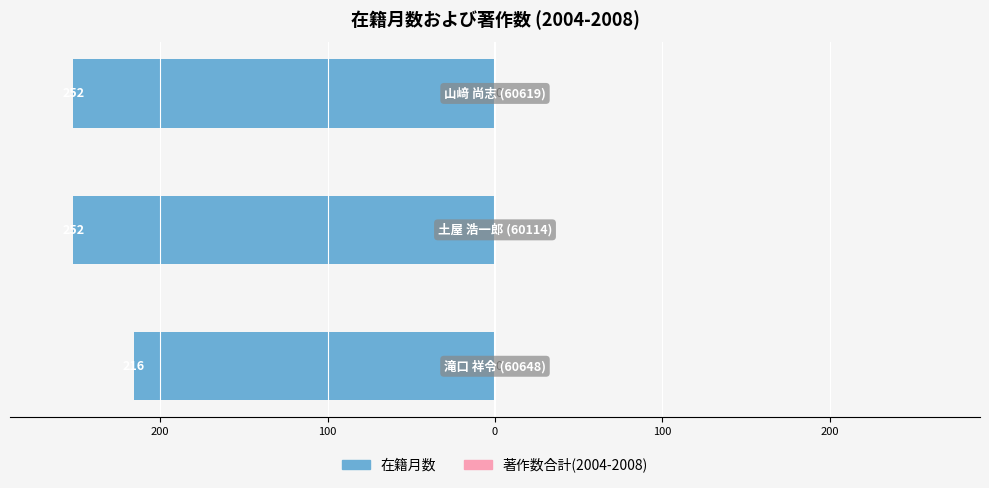

Are the bars horizontal?

Yes